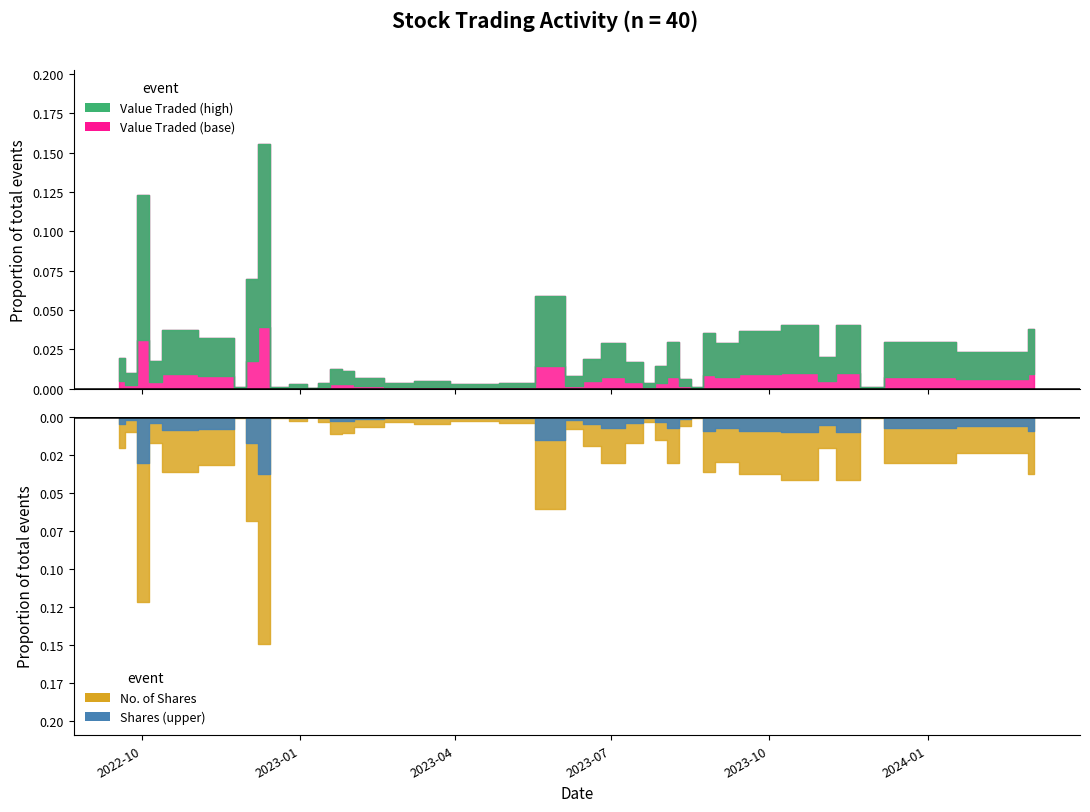

What is the maximum value shown in the chart?

0.2